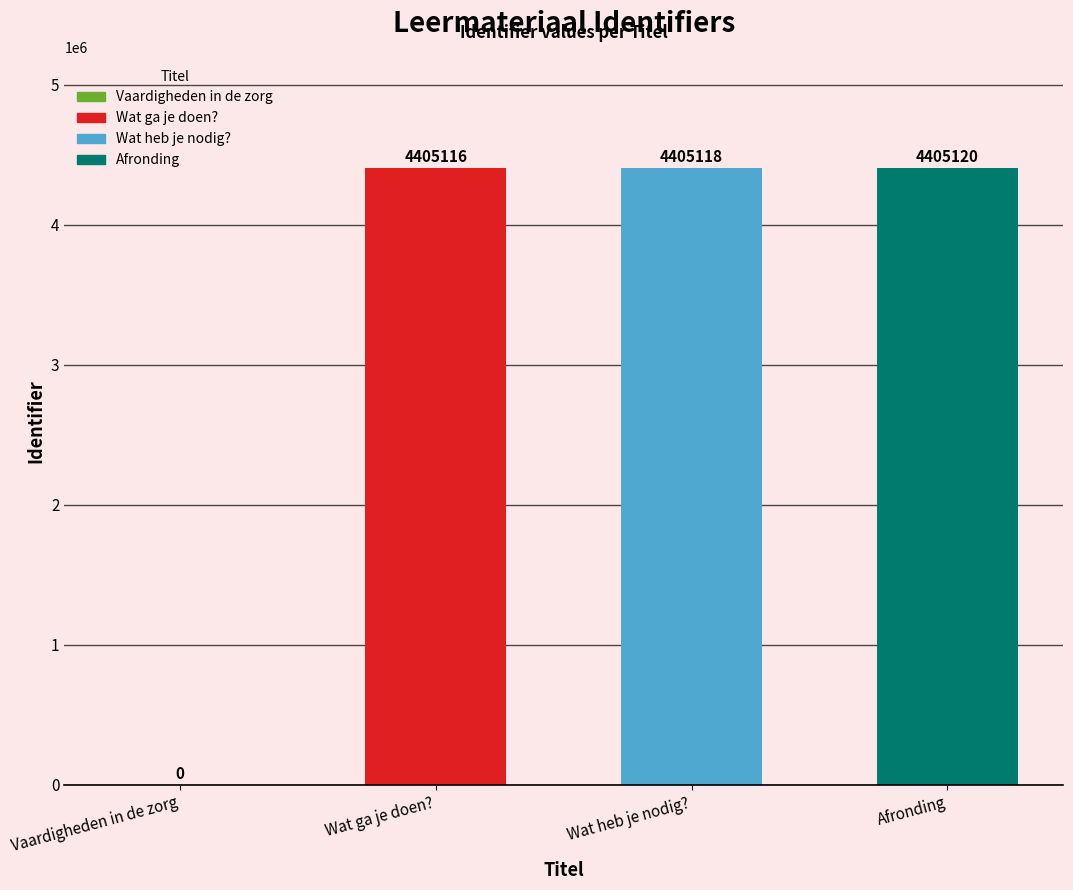

Are the bars horizontal?

No